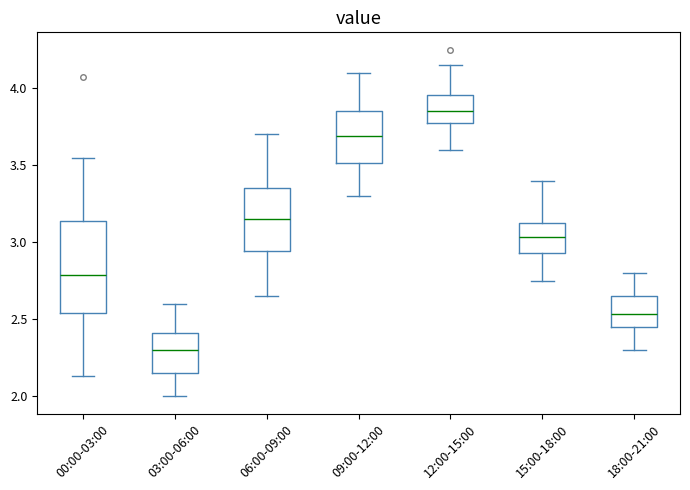

Which box's median line is the highest?

12:00-15:00